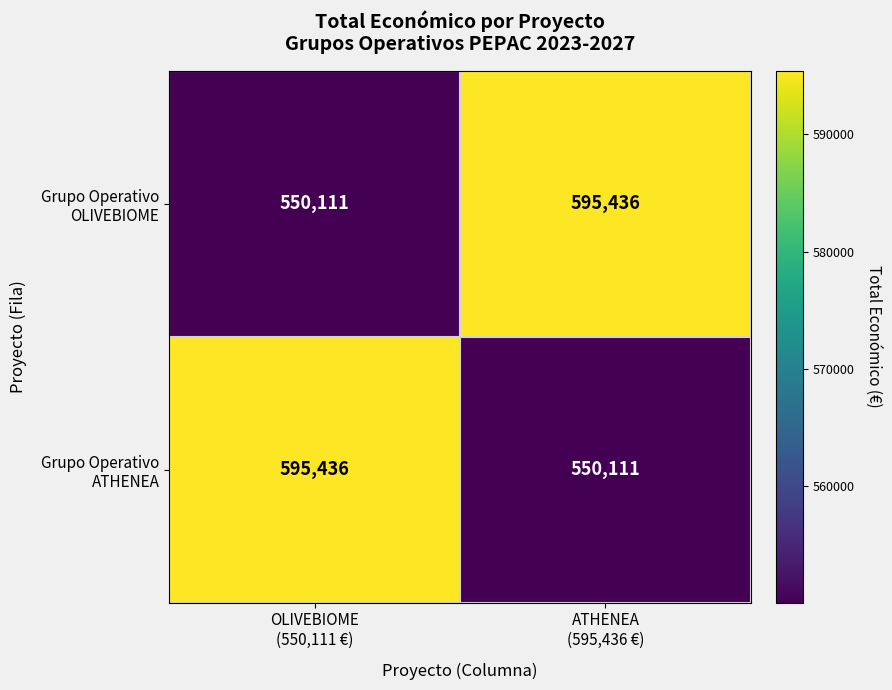

What is the minimum value shown in the chart?

550111